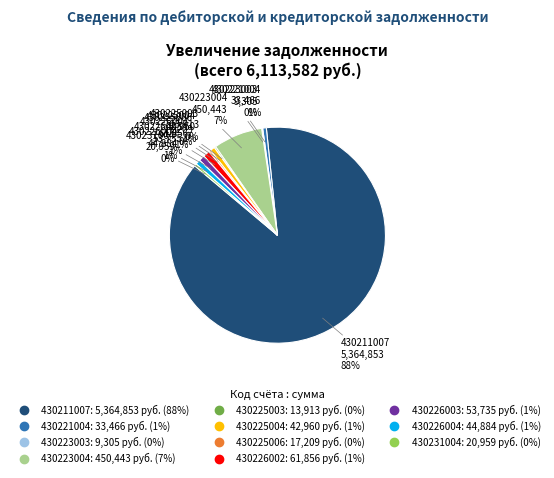

Which slice is the largest?

430211007